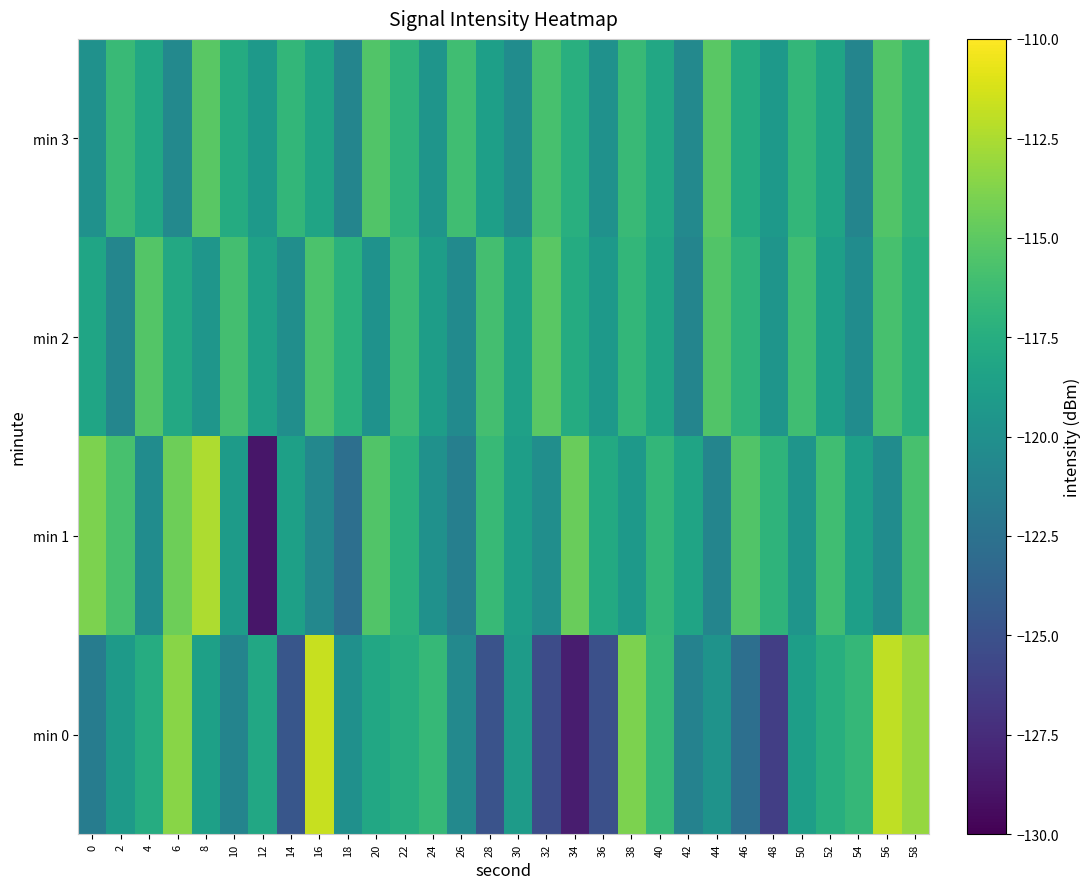

Which has a higher value, 48 or 18?

18